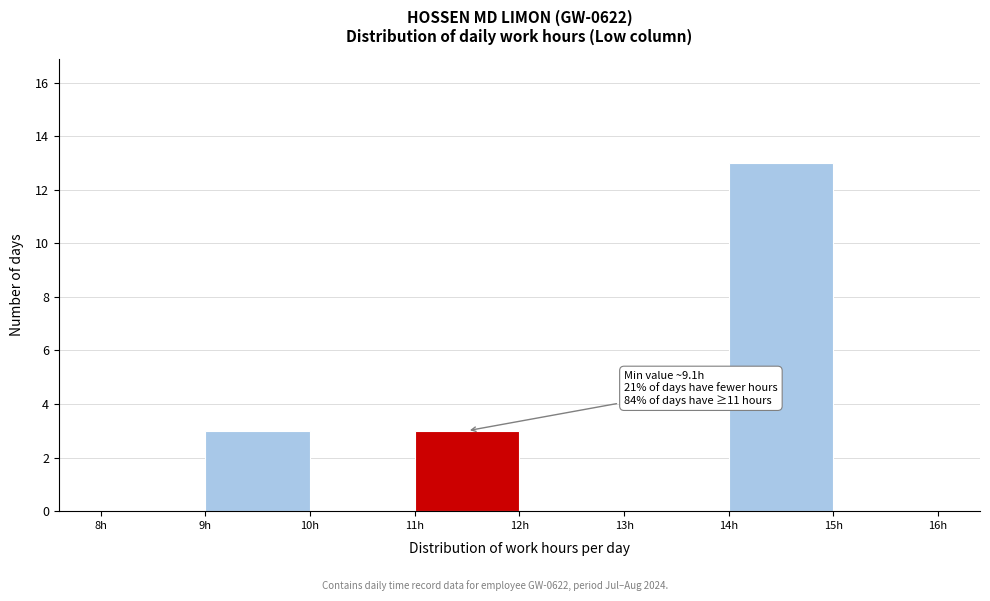

Over which range of the x-axis is the bar tallest?

14 to 15